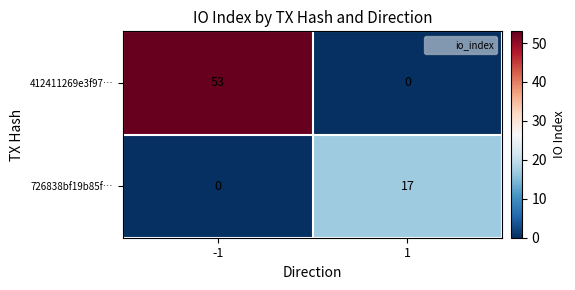

At -1, list the series in order from largest to smallest.

412411269e3f97…, 726838bf19b85f…